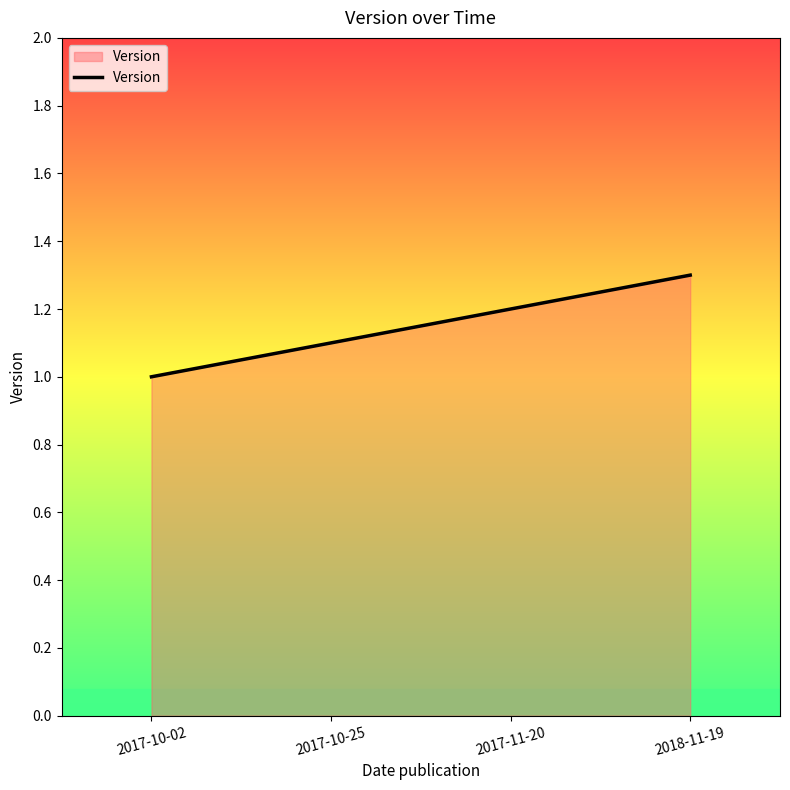

What is the greatest value displayed?

1.3